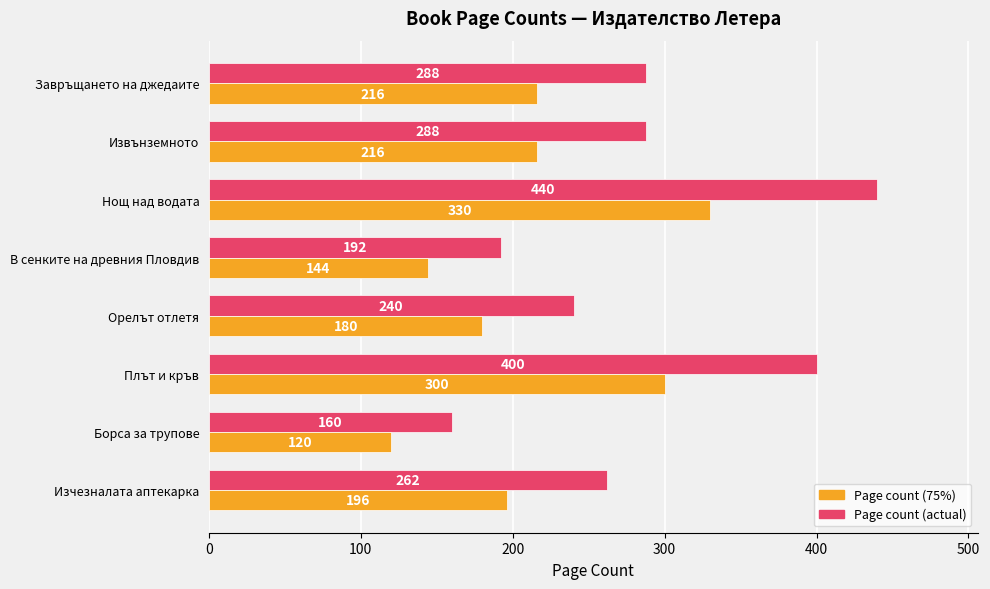

What value does the Page count (actual) series have at Завръщането на джедаите, to the nearest 5?

290